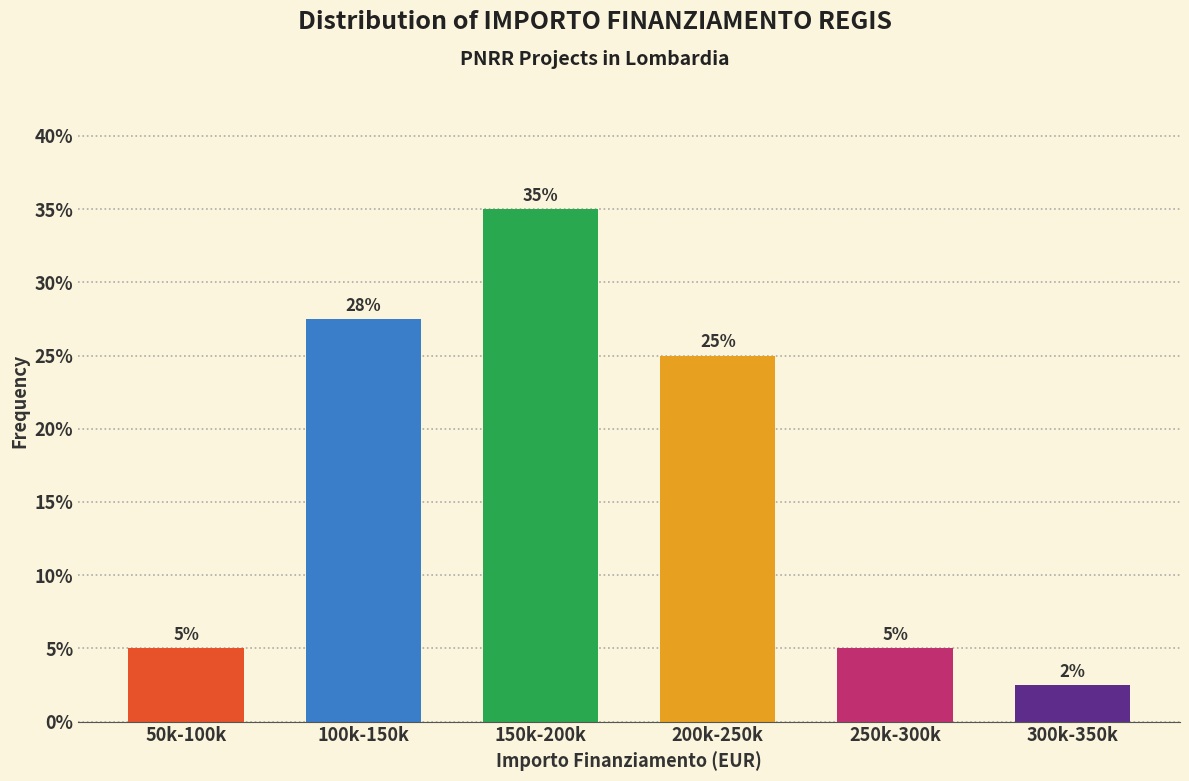

What value does the data have at 50k-100k?

5.0